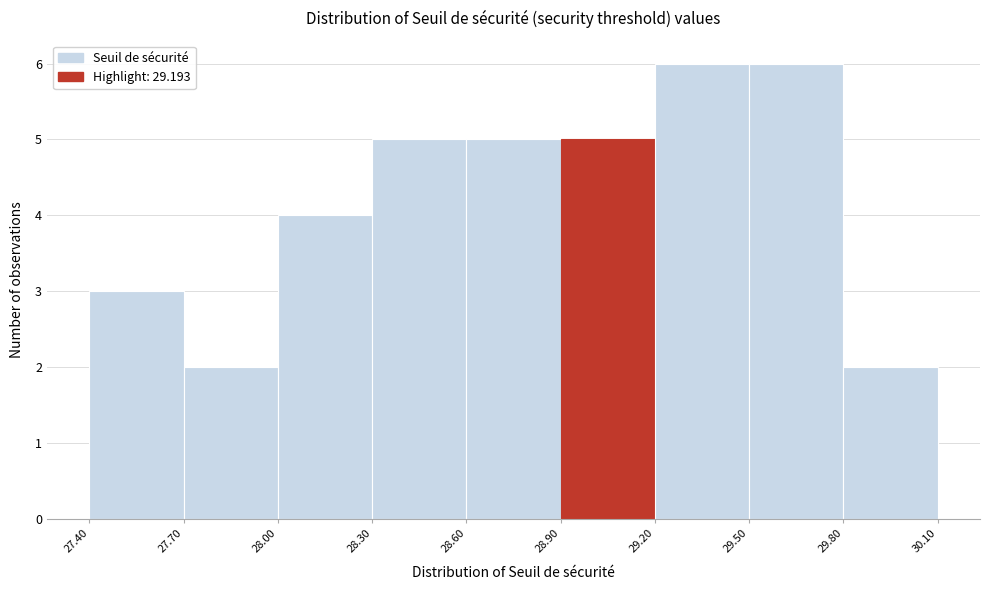

Reading left to right, list every bar in this chart as the range it spans on the x-axis followed by its height. The values are not printed on the chart, so give them approximately, as read against the axis.

27.40 to 27.70: 3
27.70 to 28.00: 2
28.00 to 28.30: 4
28.30 to 28.60: 5
28.60 to 28.90: 5
28.90 to 29.20: 5
29.20 to 29.50: 6
29.50 to 29.80: 6
29.80 to 30.10: 2